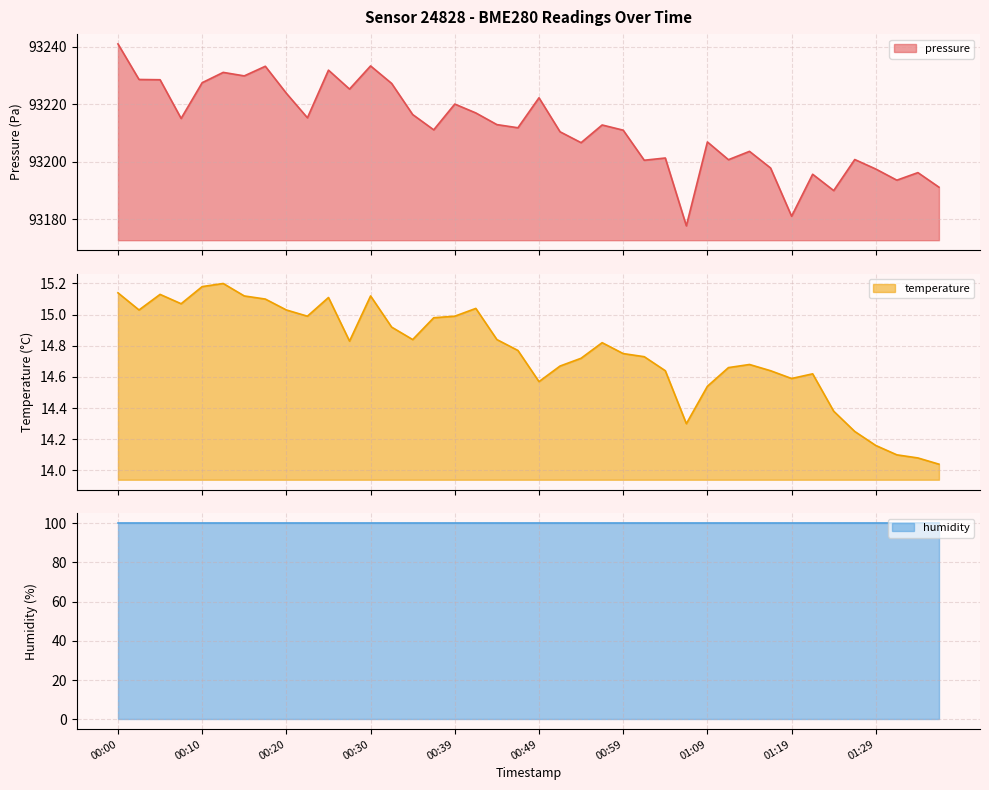

What is the lowest value of the pressure series?

93177.6